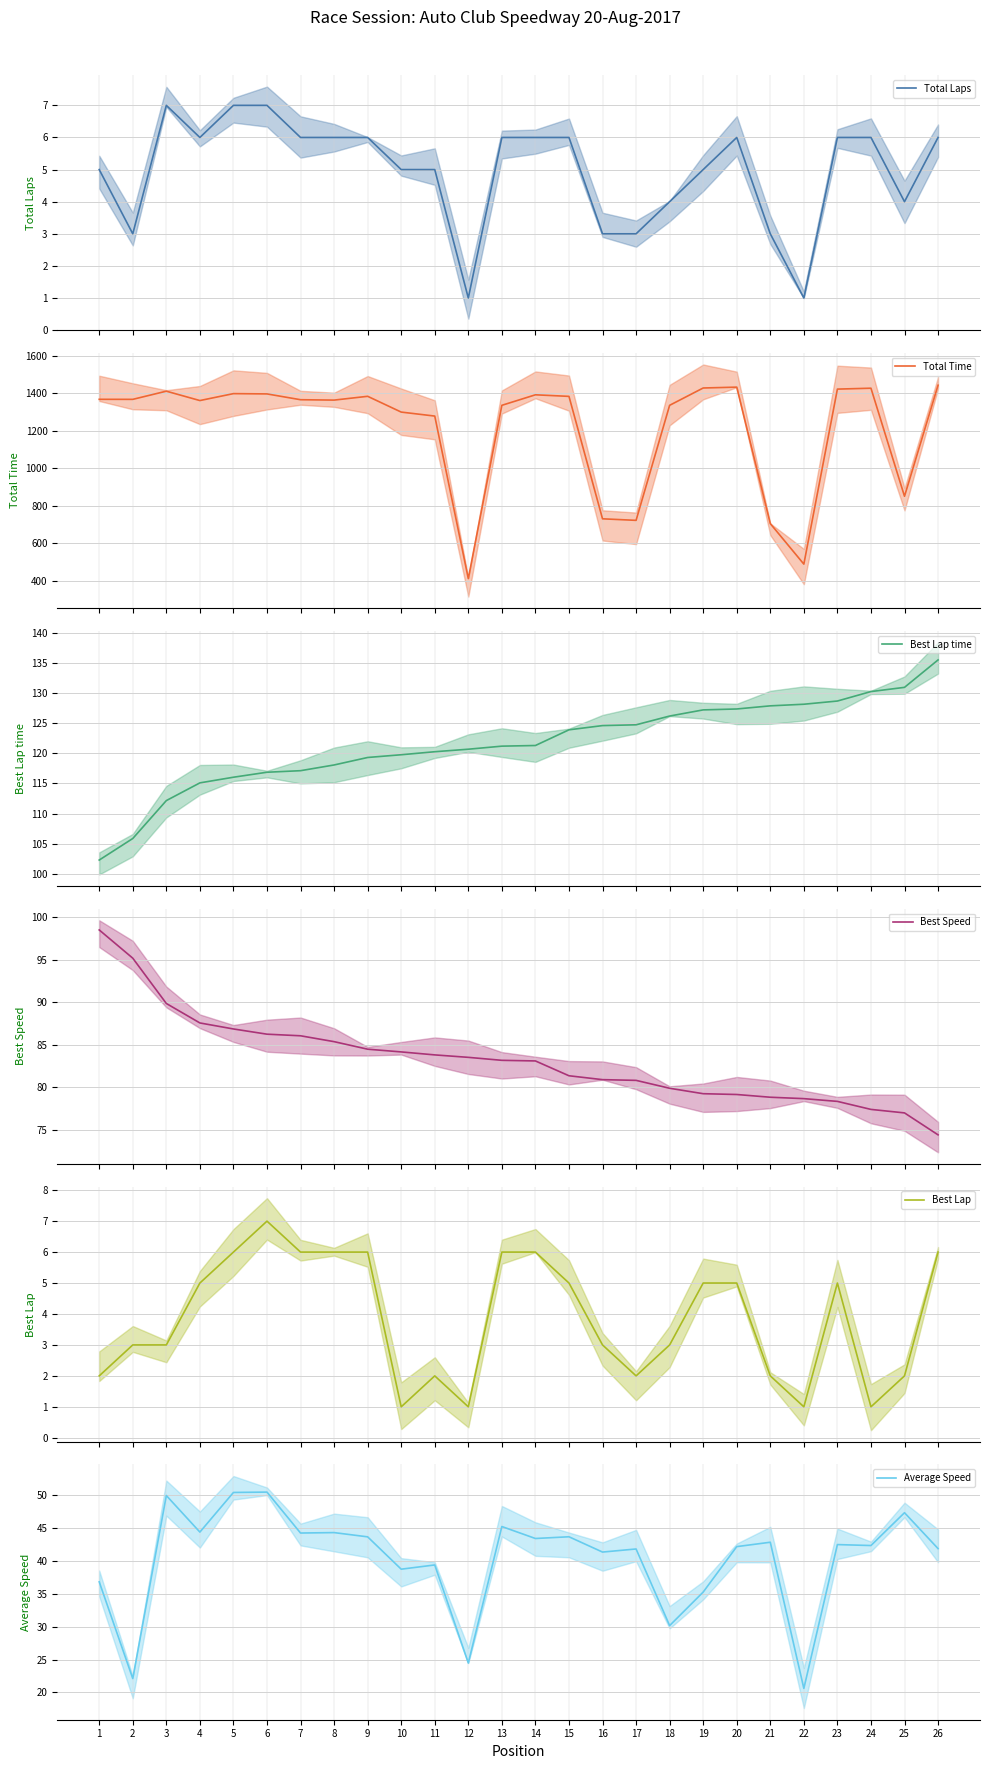

What is the difference between the highest and lowest values at 15?

1378.8